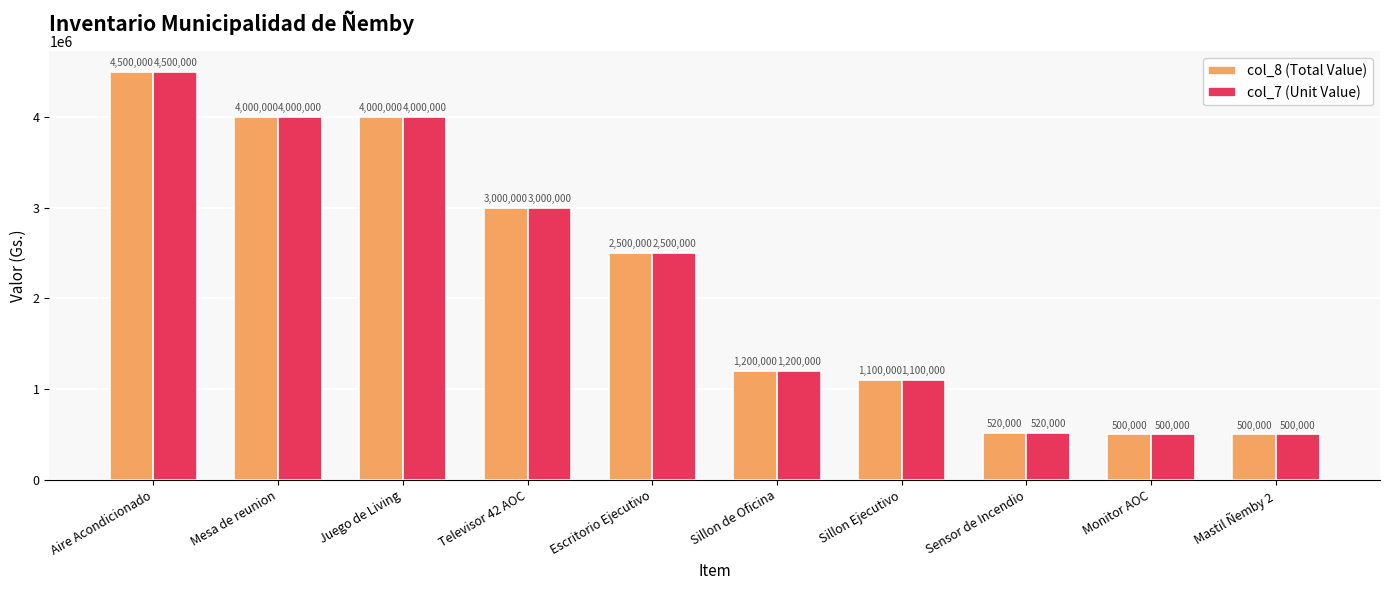

What is the minimum value shown in the chart?

500000